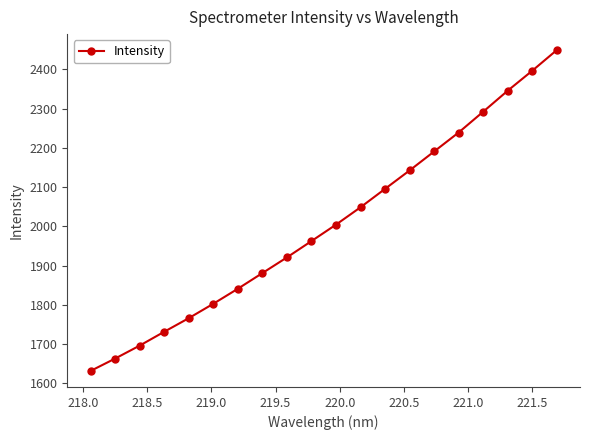

True or false: there are more than 2 points higher than both neighbors.

False